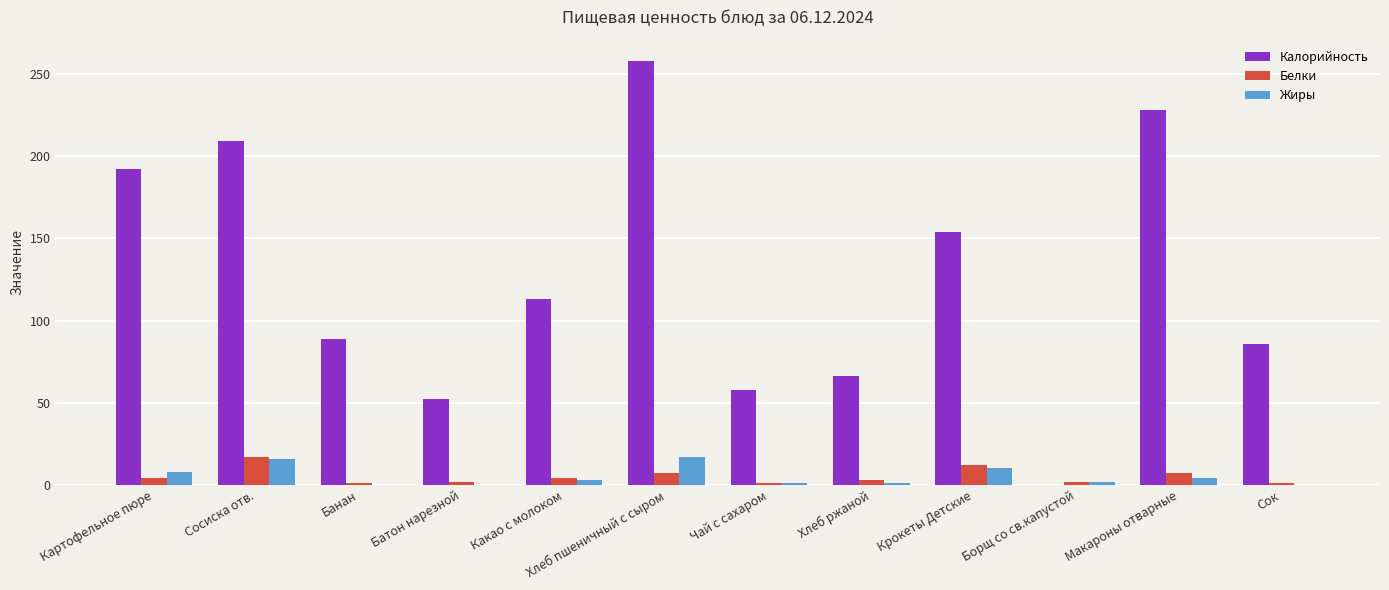

At which label does Калорийность first exceed 113?

Картофельное пюре